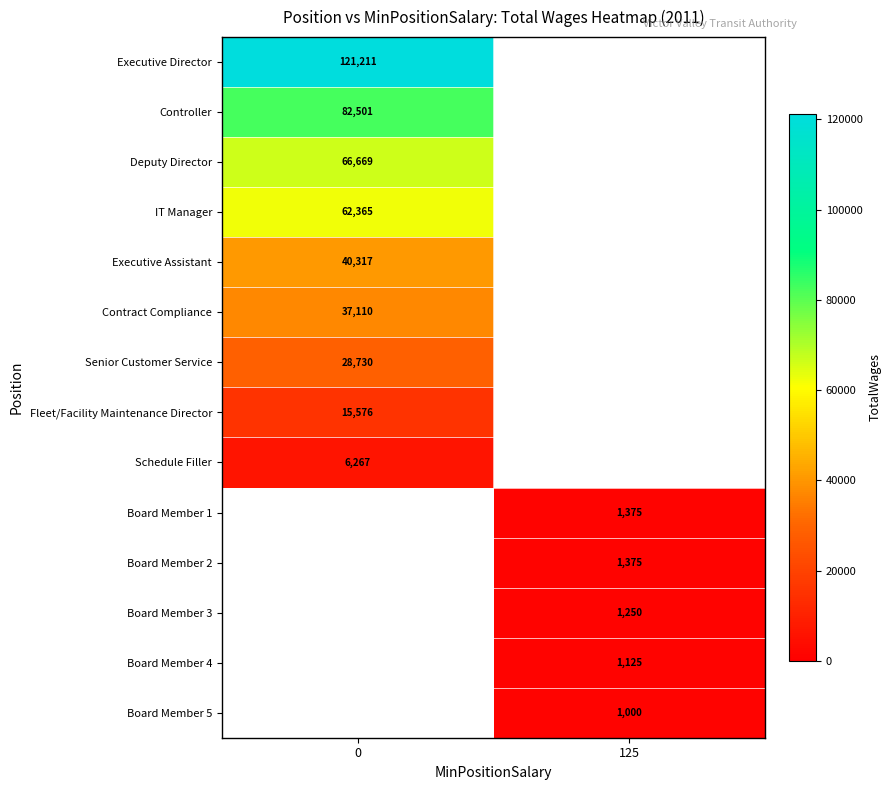

True or false: IT Manager has a value of 62365 at 0.

True